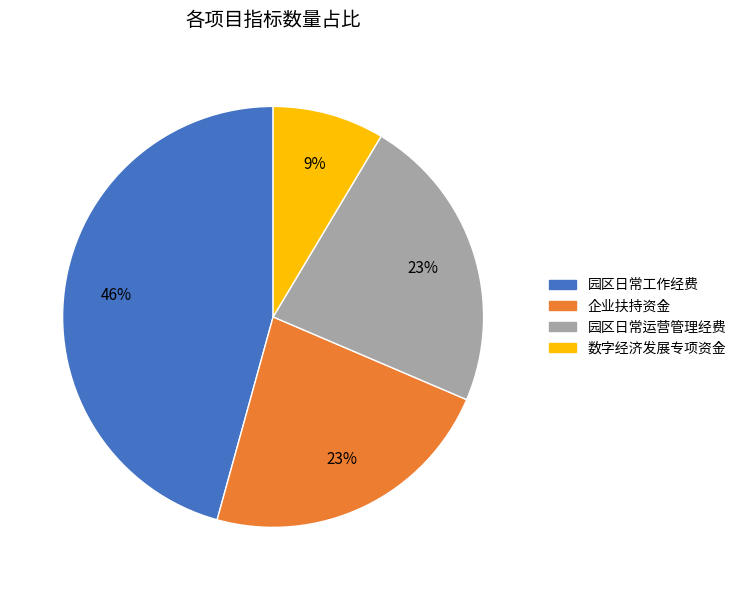

How many slices are in this pie chart?

4